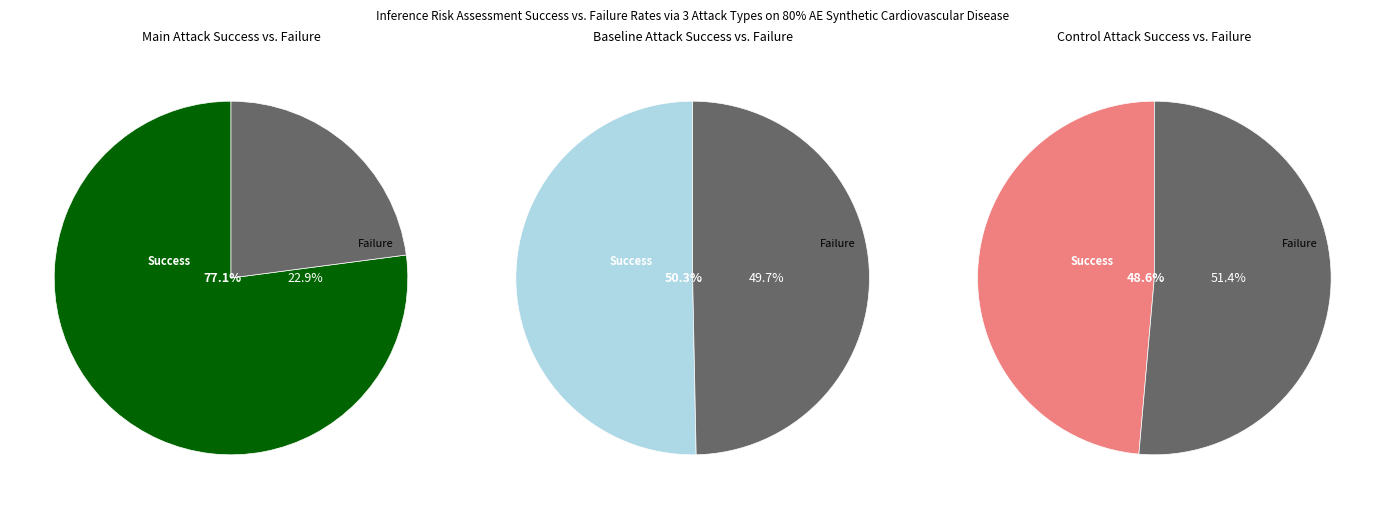

True or false: pct15 accounts for 4% of the total.

False